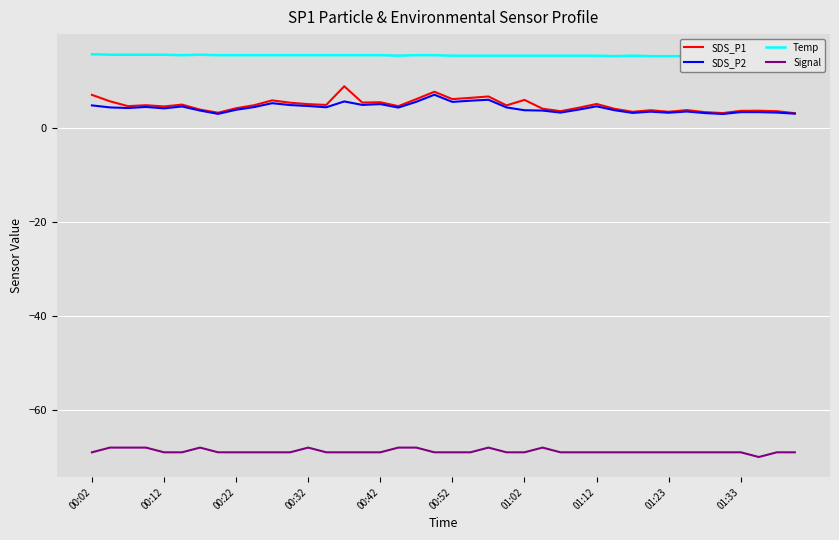

What is the spread (max minus min) of values at 22?

83.3